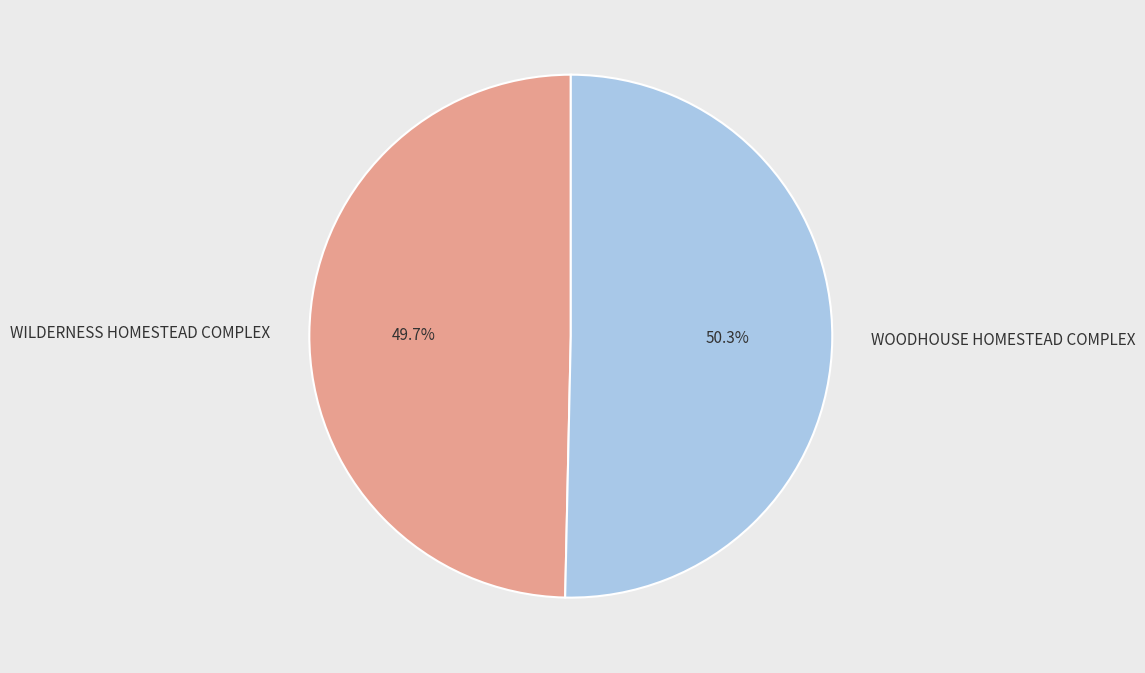

Which slice is the largest?

WOODHOUSE HOMESTEAD COMPLEX